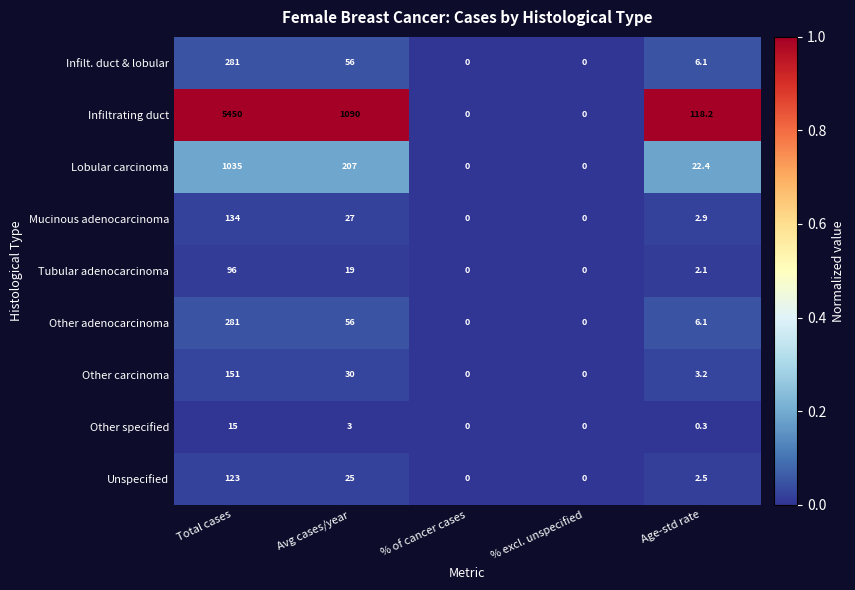

Is it true that Infilt. duct & lobular equals 9.1 at Age-std rate?

False